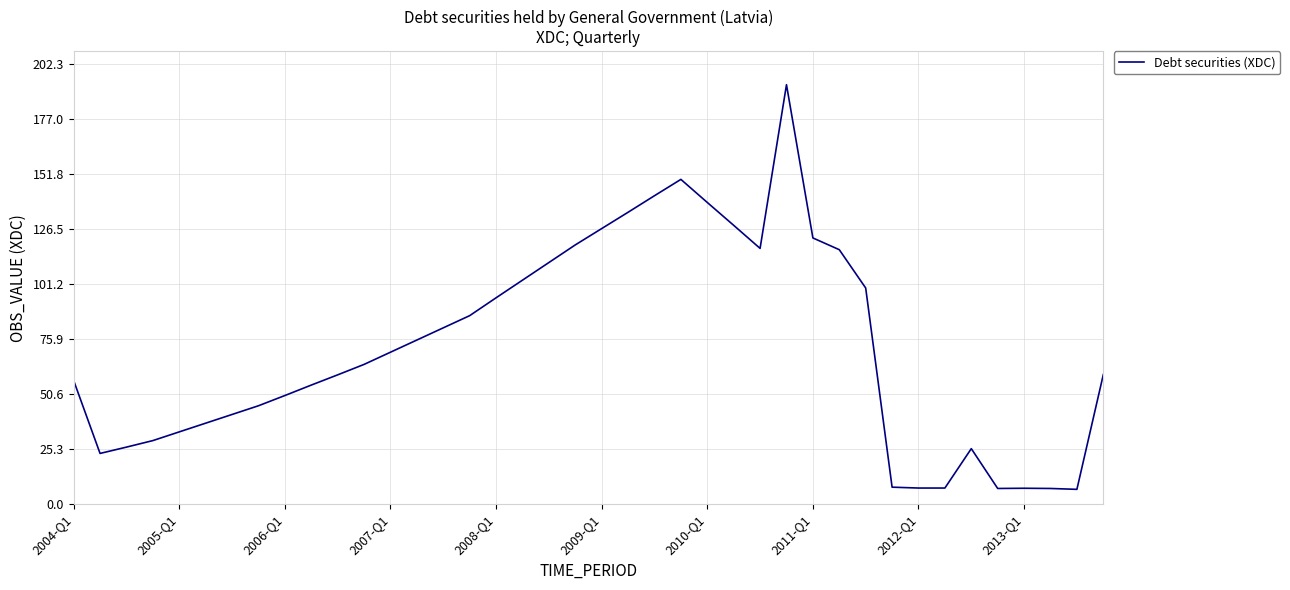

What is the smallest value displayed?

6.8